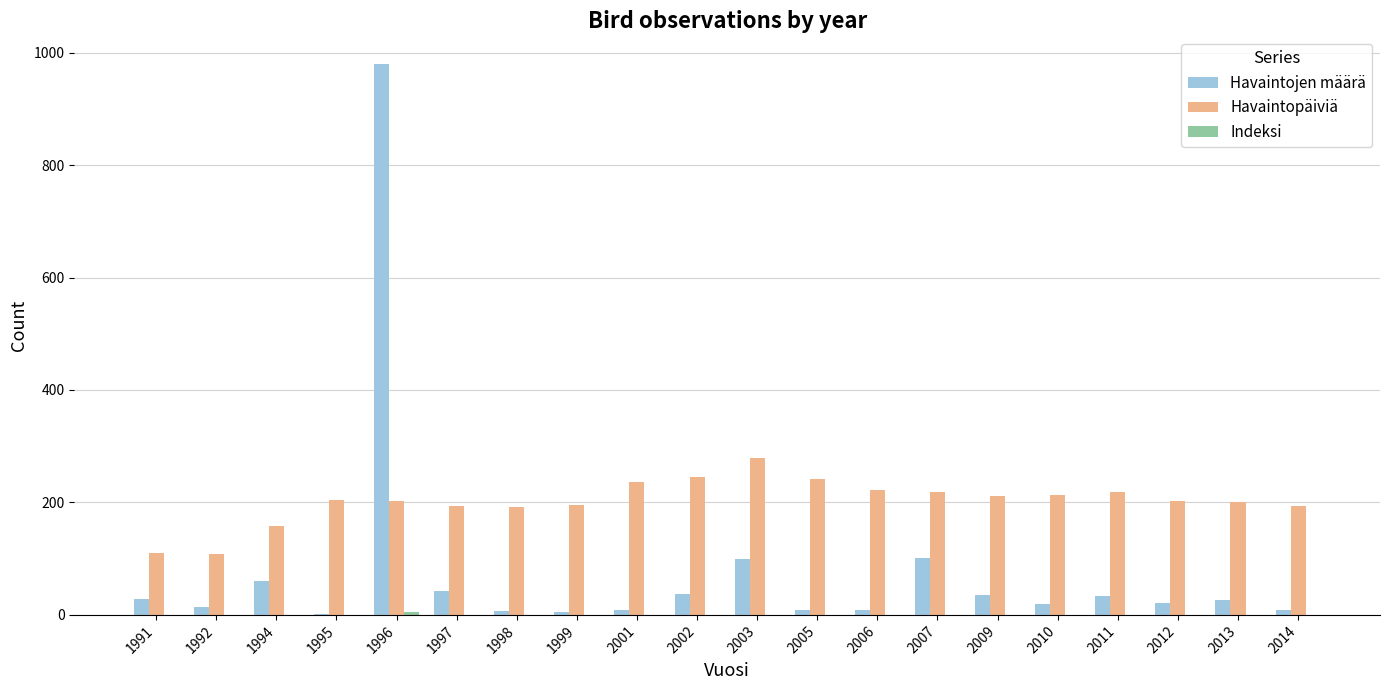

At which category is the sum across all series the highest?

1996